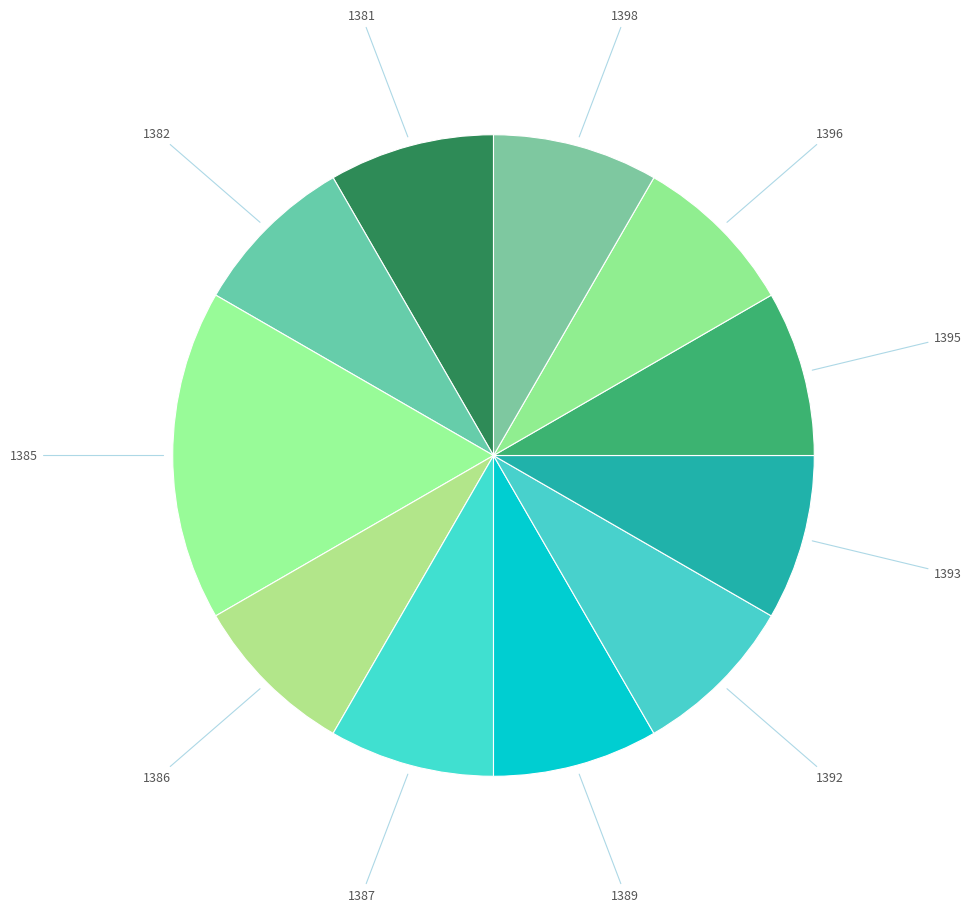

Count the number of slices in the pie.

11